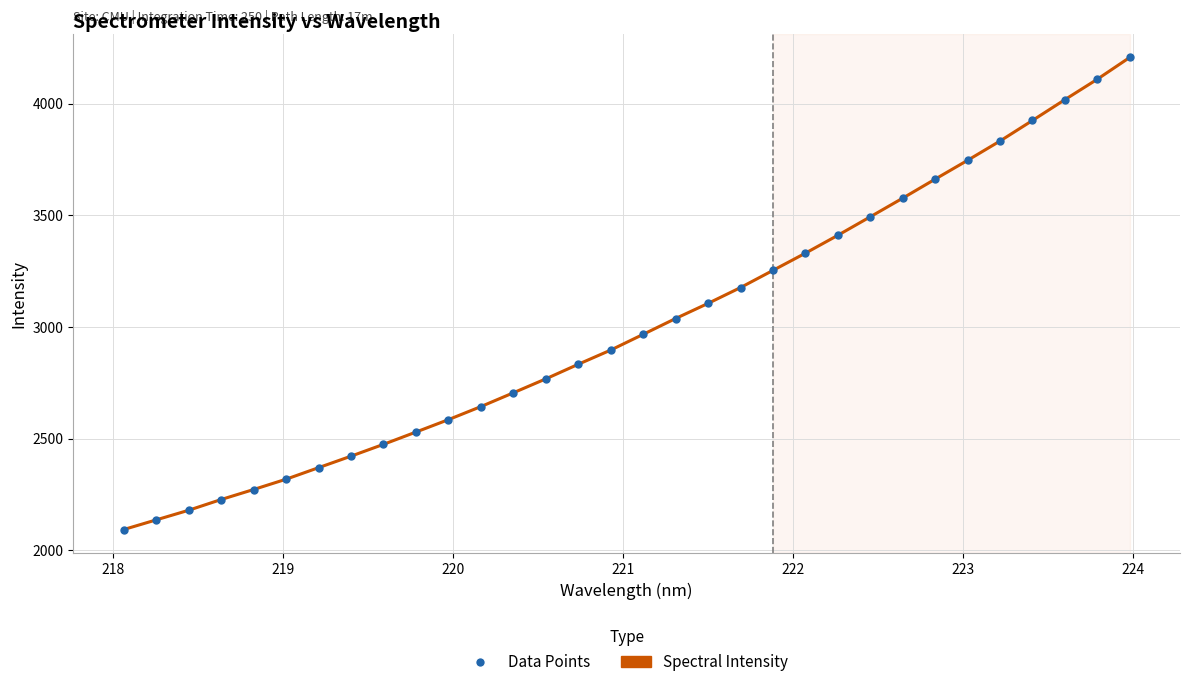

What is the greatest value displayed?

4207.5